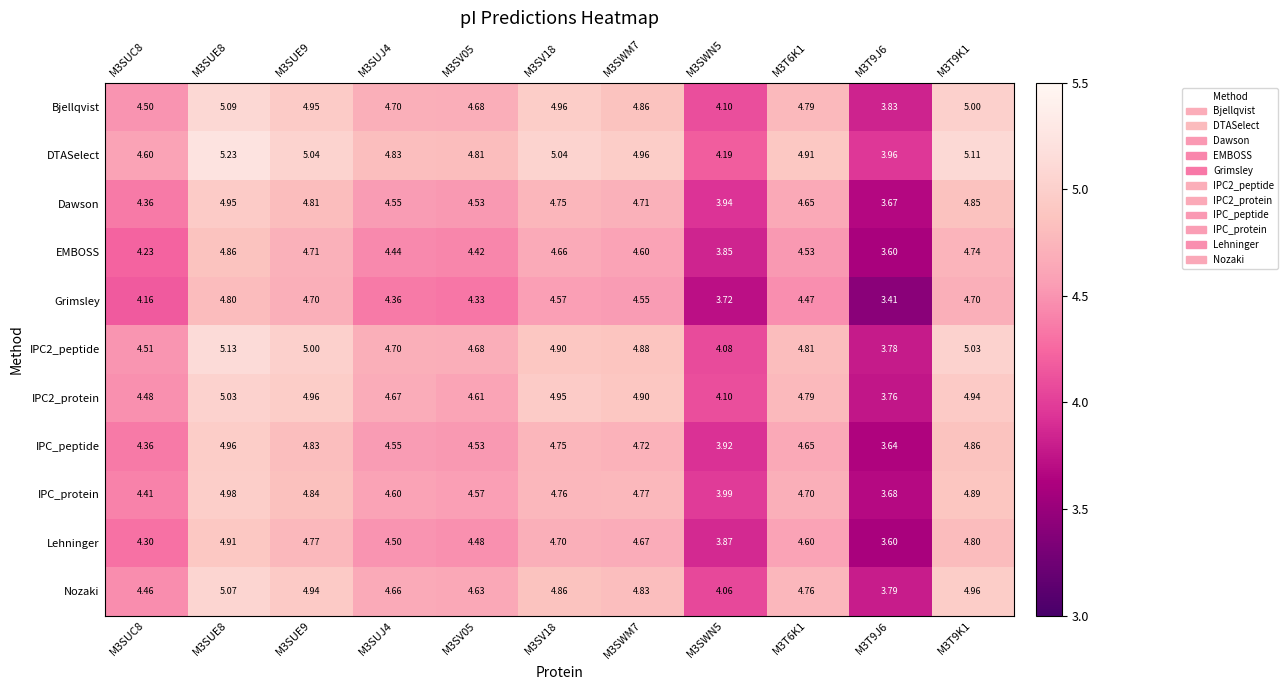

What is the difference between the highest and lowest values at M3SWM7?

0.4